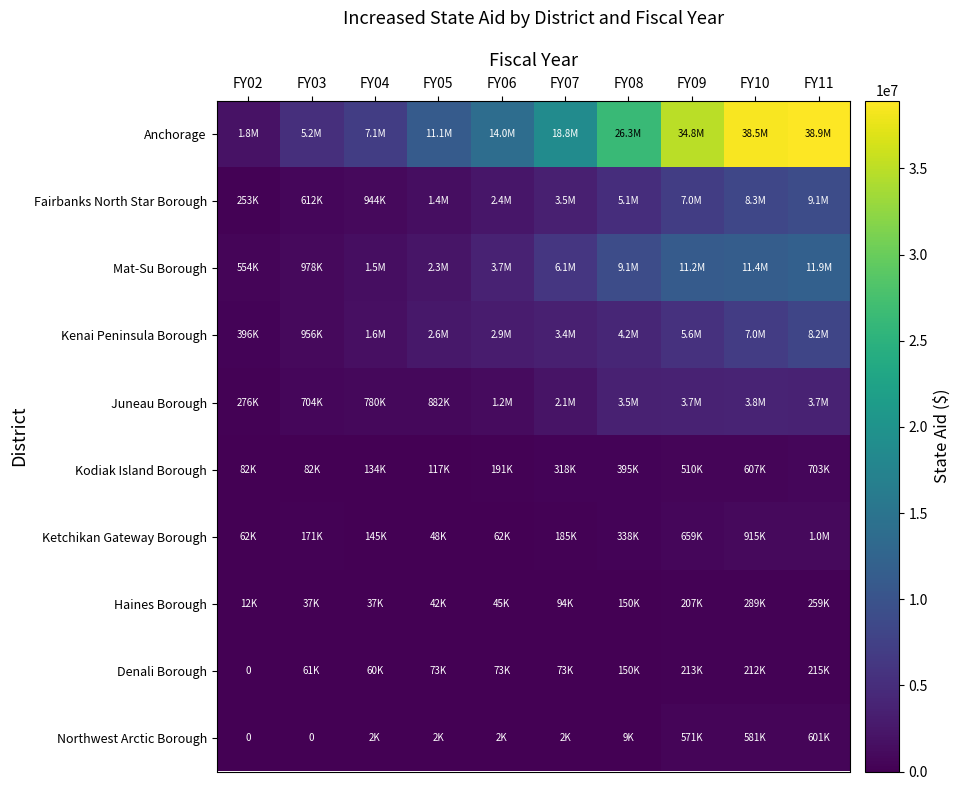

The Denali Borough series shows 44784.3 at FY05. True or false?

False